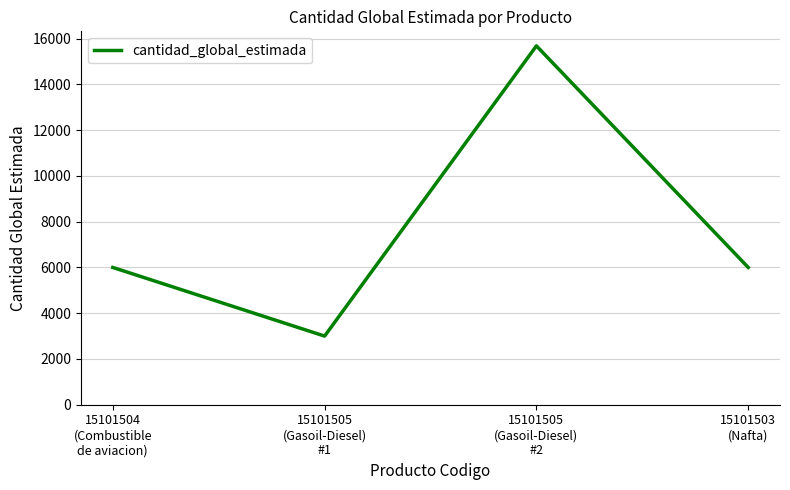

How many interior local peaks (higher than both neighbors) does the data have?

1